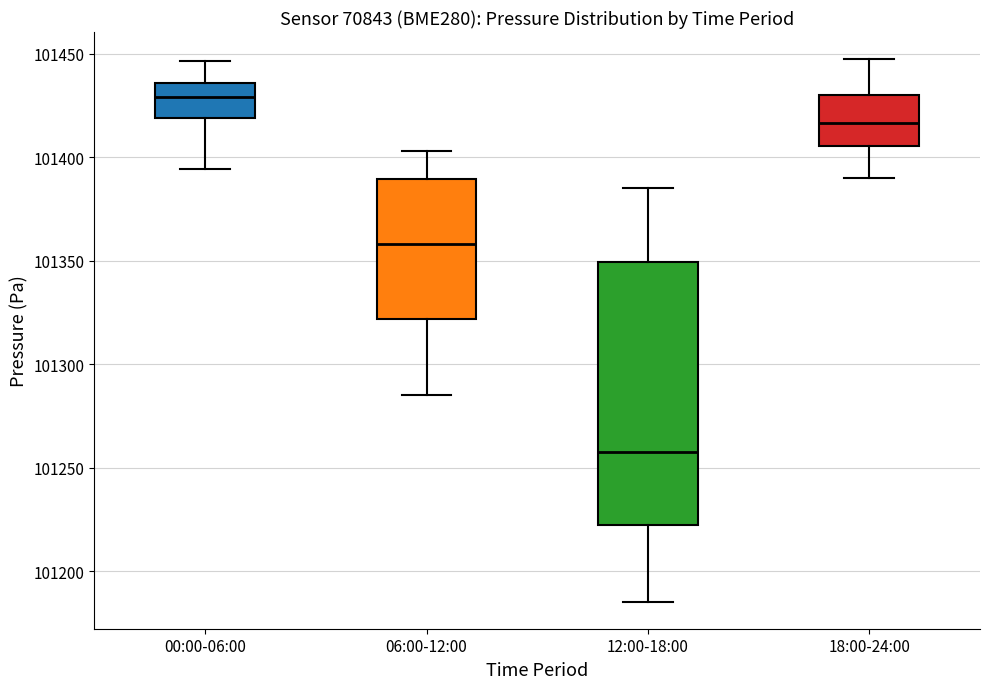

Which box has the highest median line?

00:00-06:00